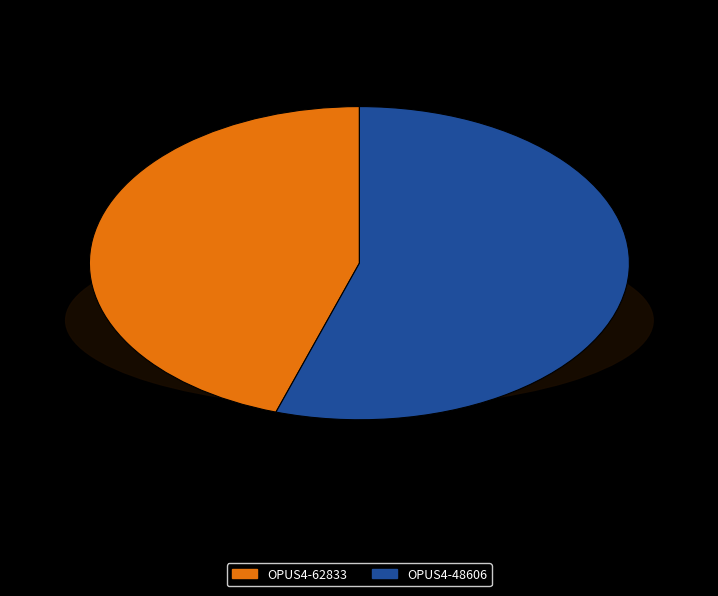

Rank the categories by value from highest to lowest.

OPUS4-48606, OPUS4-62833